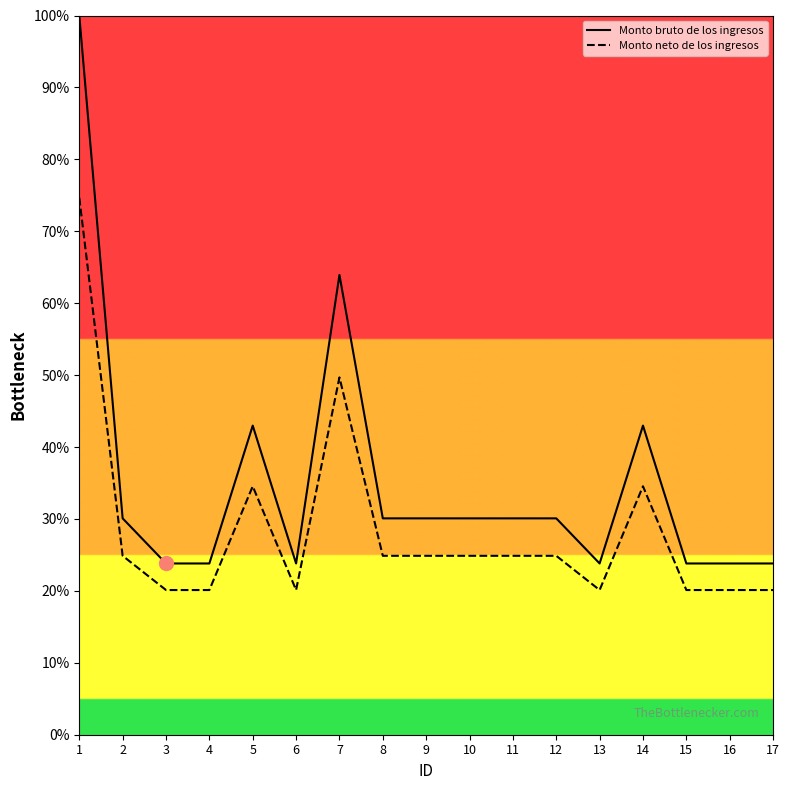

What is the difference between the Monto bruto de los ingresos values at 8 and 6?

6.3